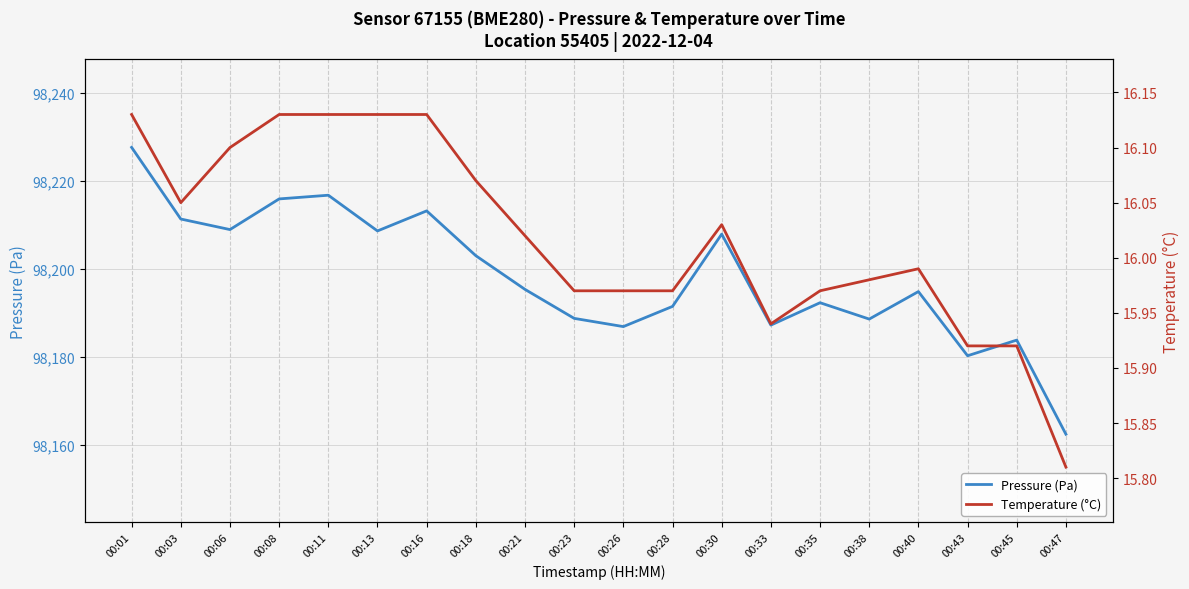

Which label corresponds to the largest value in the chart?

00:01